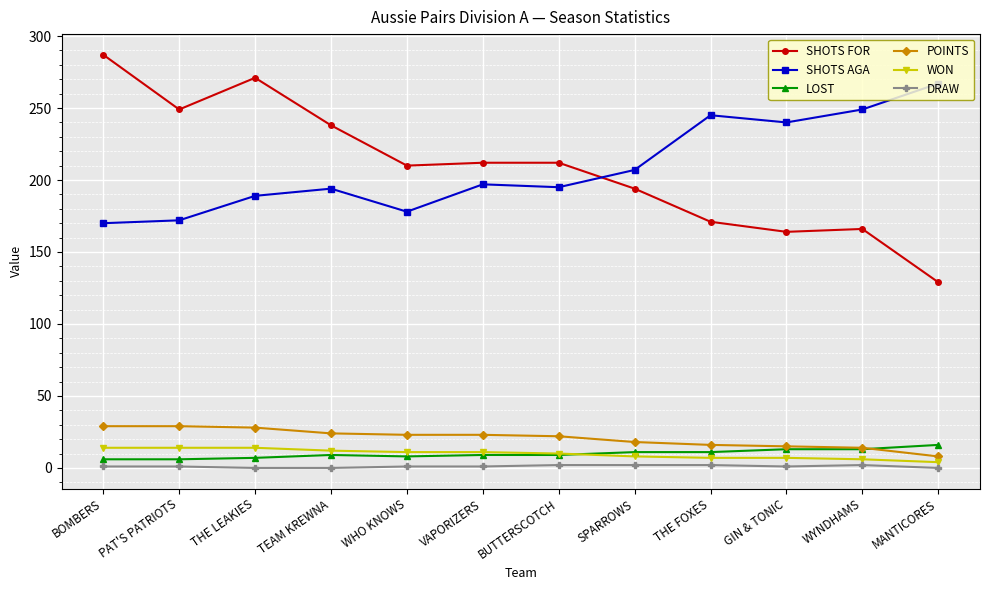

What is the sum of all DRAW values?

13